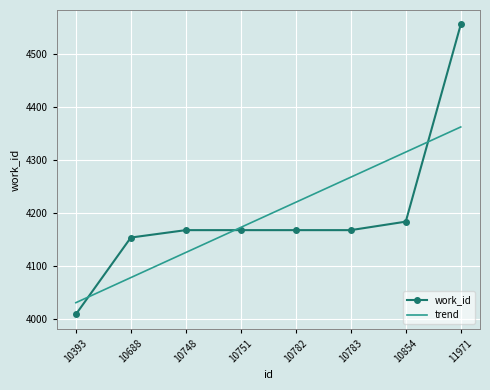

At 10854, list the series in order from largest to smallest.

trend, work_id